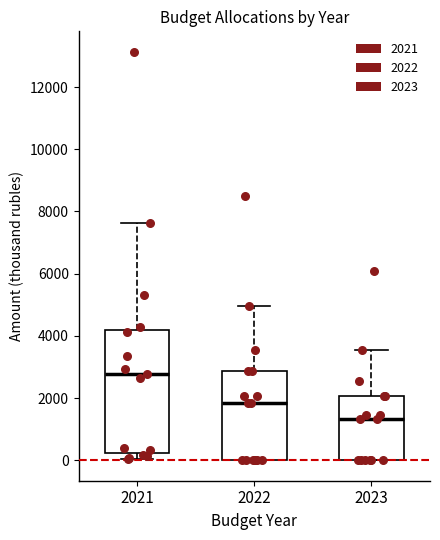

Reading left to right, transcribe this box plot: for each box, give where its median line is, the range the box spans, and where its two whiskers end, as read against the y-axis. The values are not printed on the chart, so give them approximately, as read against the axis.

2021: median 2800, box 200 to 4200, whiskers 0 to 7600
2022: median 1800, box 0 to 2800, whiskers 0 to 5000
2023: median 1400, box 0 to 2000, whiskers 0 to 3600